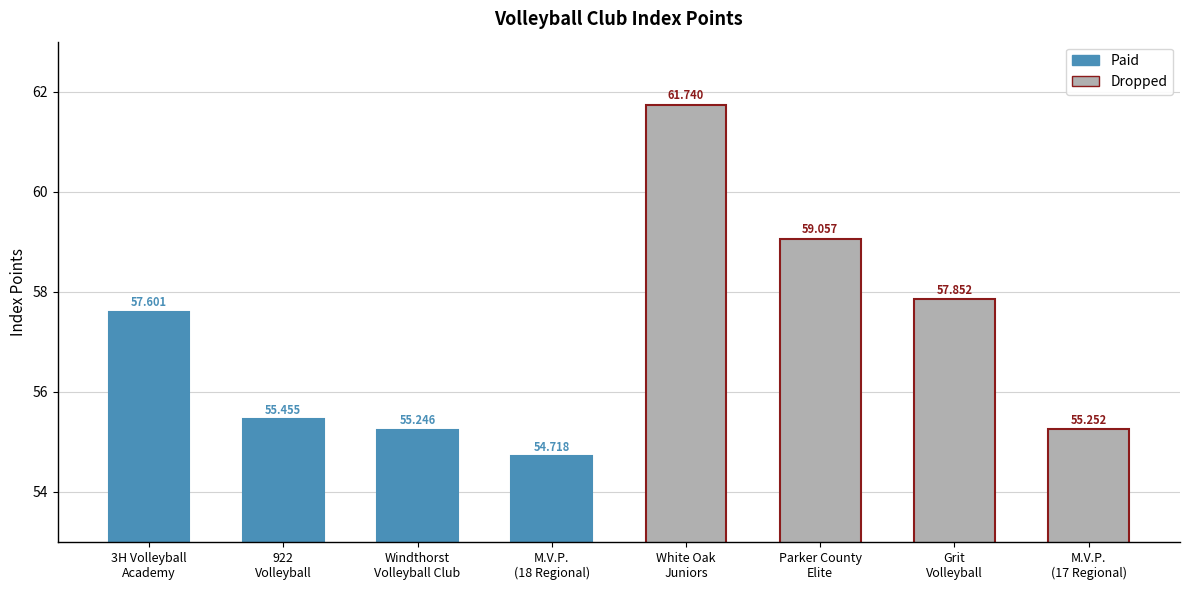

What is the value of the 1st bar from the left?

57.6